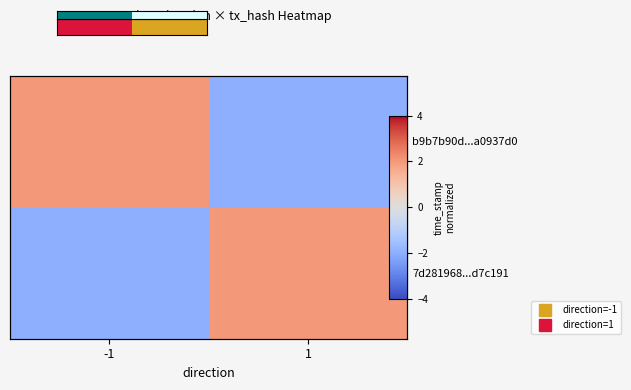

How many 7d281968...d7c191 values are between -2 and 2?

2